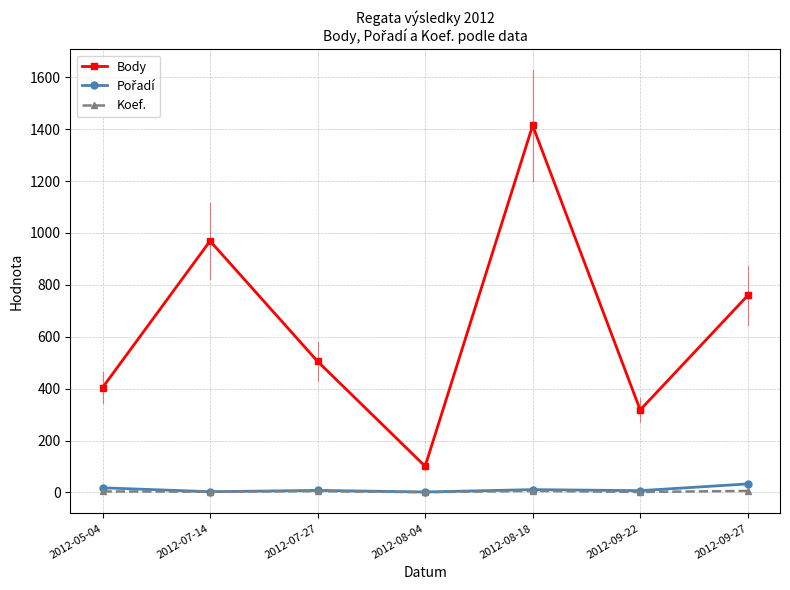

How many categories are shown in the chart?

7